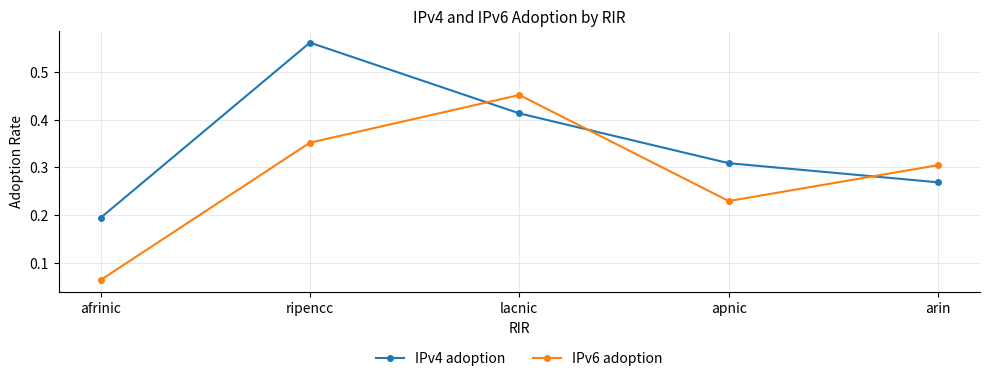

How many lines are shown in the chart?

2